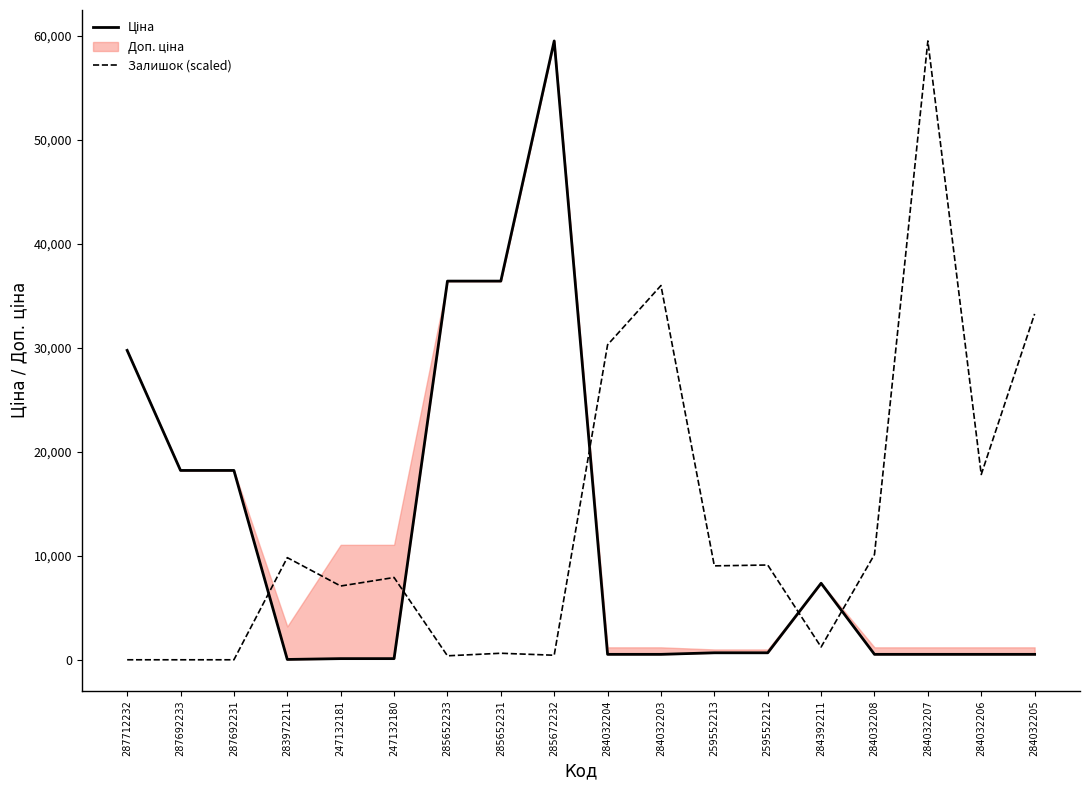

Is the value of Ціна at 287692231 greater than the value of Залишок (scaled) at 284032203?

No